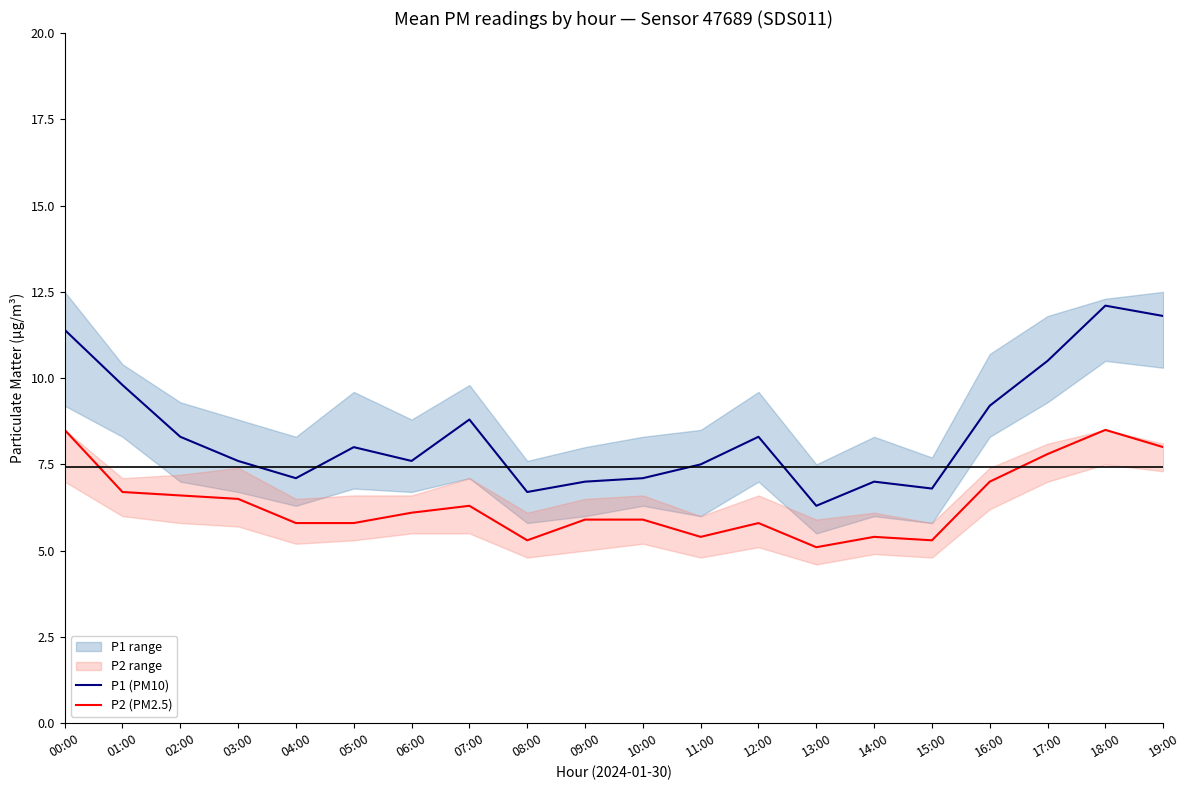

What is the value of the P1 (PM10) point at the 15th from the left?

7.0